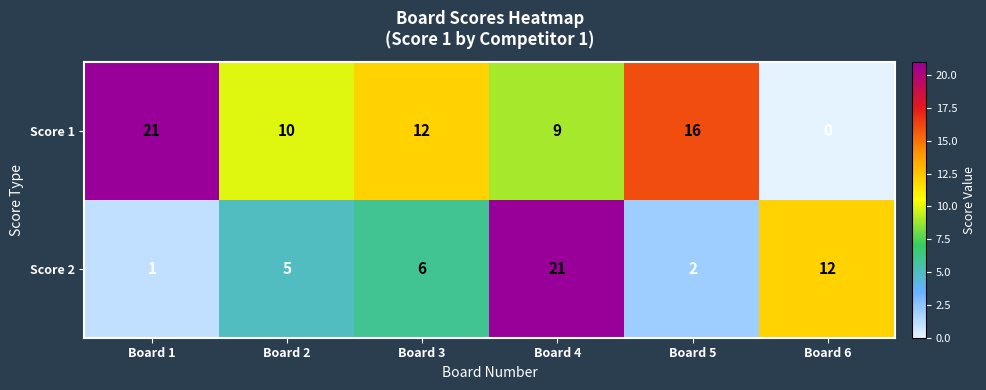

What is the difference between the second highest and minimum values in the Score 1 series?

16